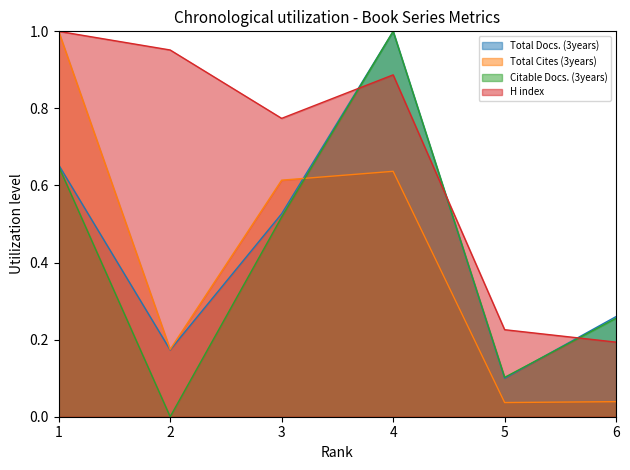

Reading left to right, what are all the values shown in this chart?

Total Docs. (3years): 0.7	0.2	0.5	1.0	0.1	0.3
Total Cites (3years): 1.0	0.2	0.6	0.6	0.0	0.0
Citable Docs. (3years): 0.6	0.0	0.5	1.0	0.1	0.3
H index: 1.0	1.0	0.8	0.9	0.2	0.2